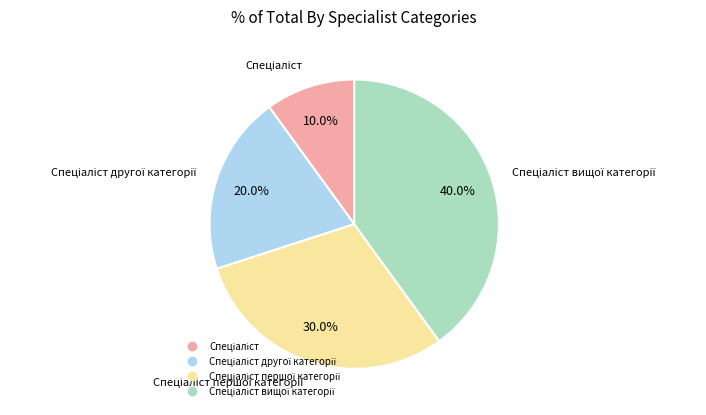

Does any single category account for the majority?

No